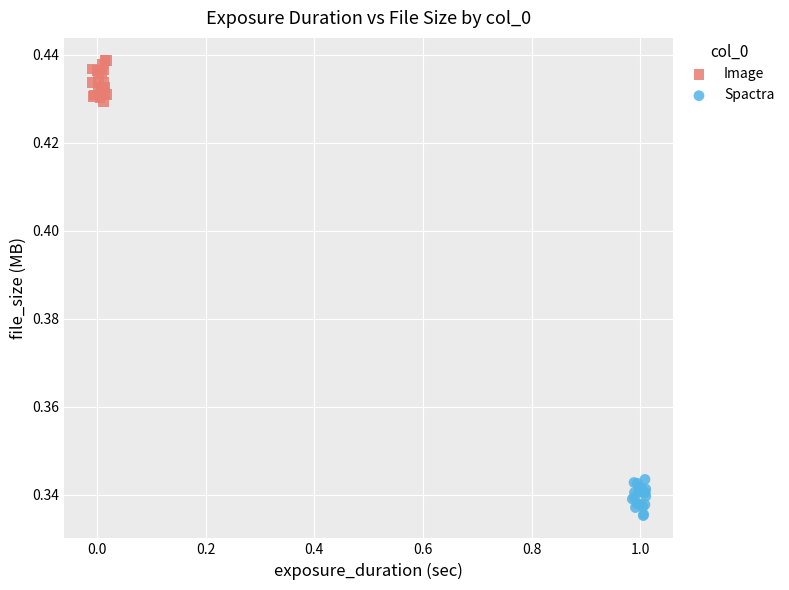

Which series contains the lowest Y value?

Spactra